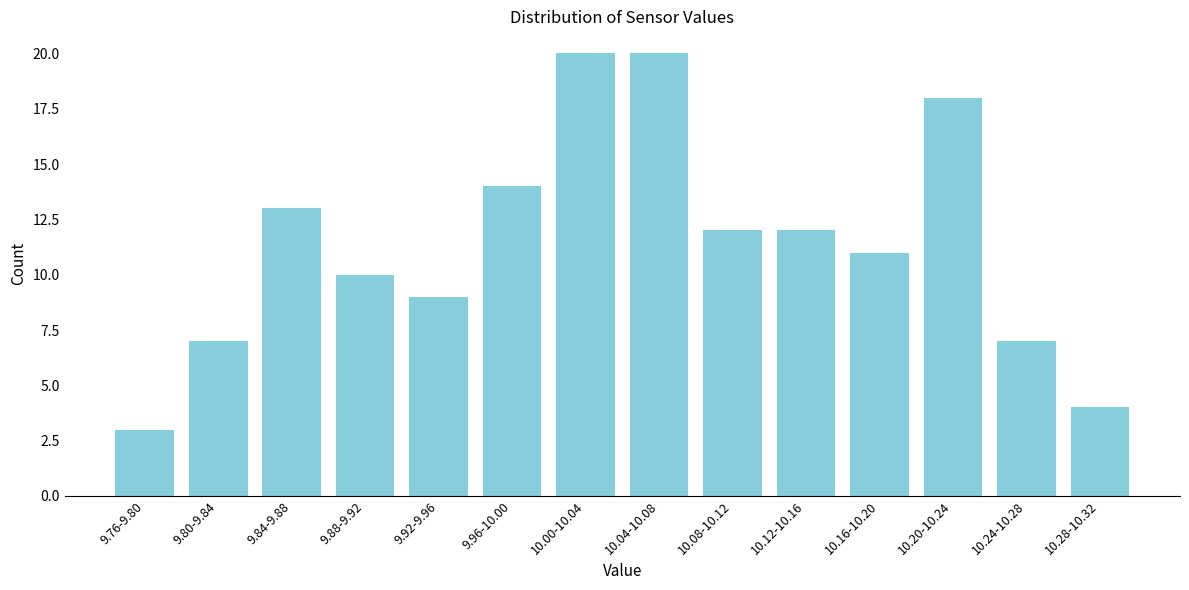

Reading left to right, extract all data points from this chart.

9.76-9.80=3	9.80-9.84=7	9.84-9.88=13	9.88-9.92=10	9.92-9.96=9	9.96-10.00=14	10.00-10.04=20	10.04-10.08=20	10.08-10.12=12	10.12-10.16=12	10.16-10.20=11	10.20-10.24=18	10.24-10.28=7	10.28-10.32=4